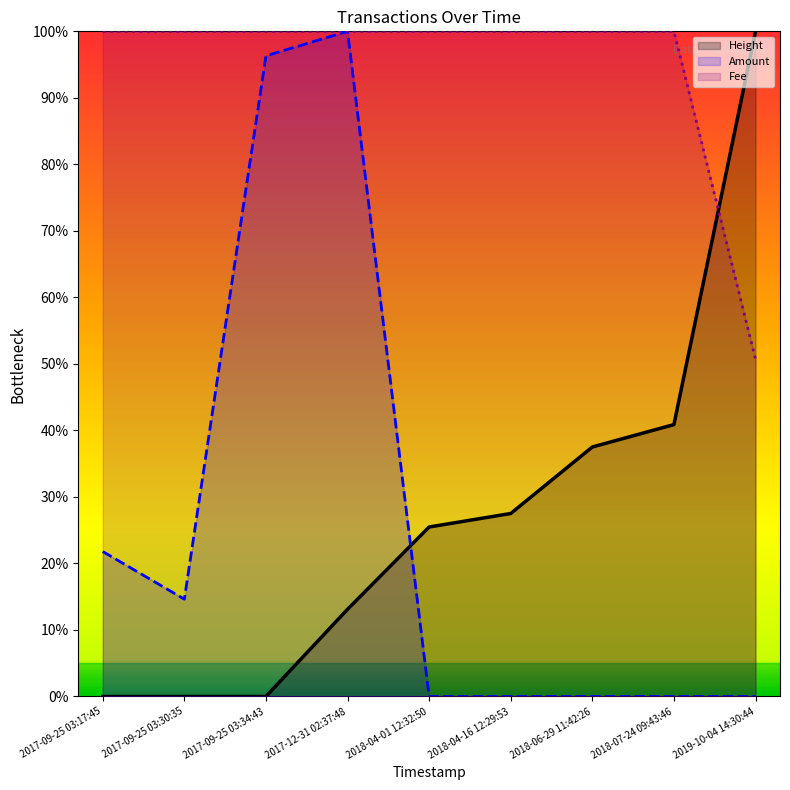

At which category is the sum across all series the highest?

2017-12-31 02:37:48